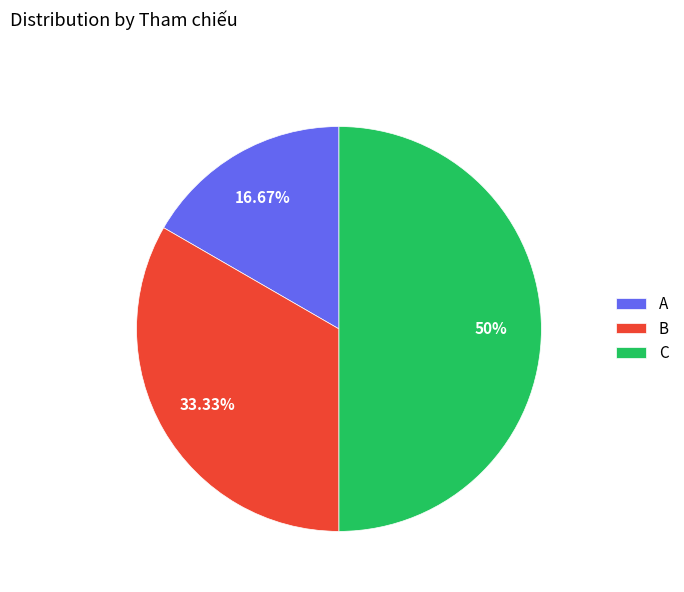

Is it true that B is 33% of the pie?

True